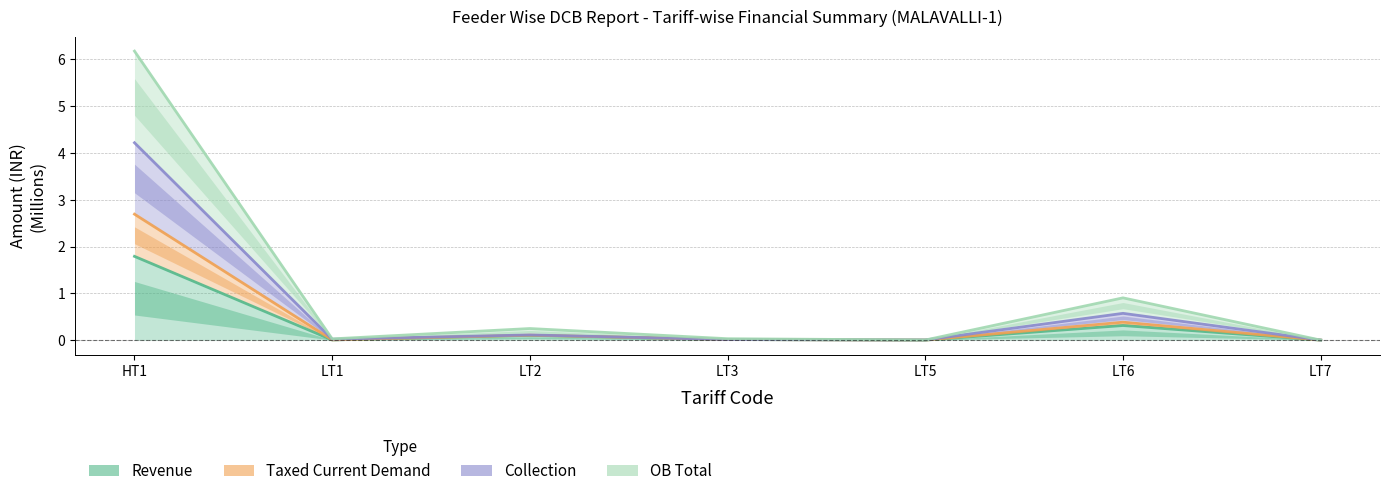

Does the chart have visible grid lines?

Yes